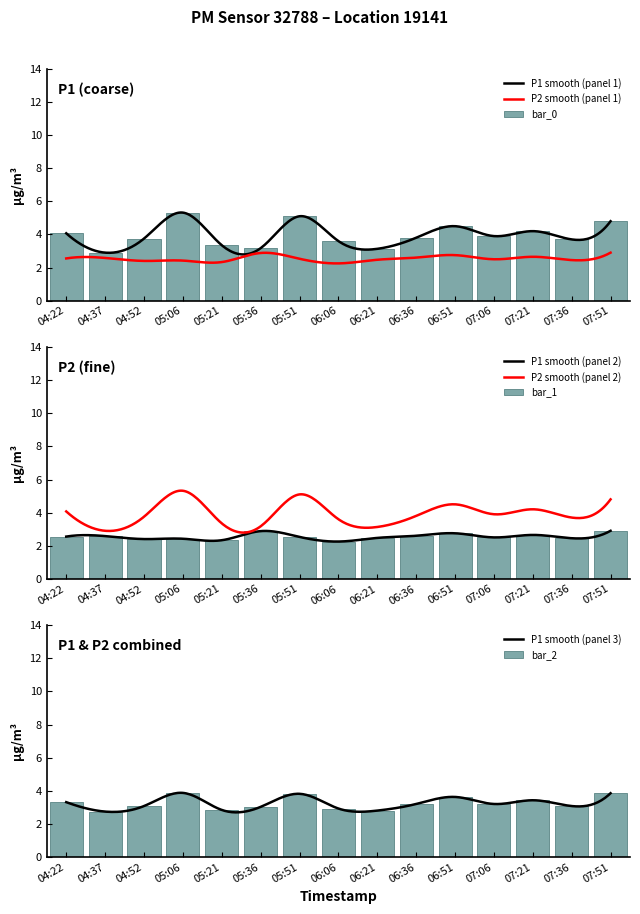

The value of P2 at 07:06 is 2.5. True or false?

True